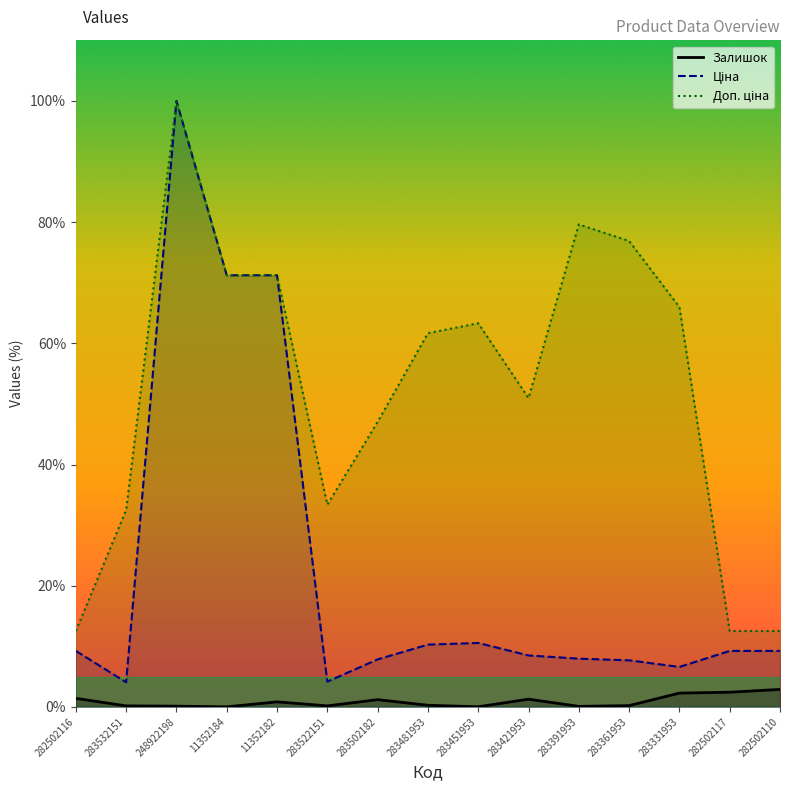

What is the difference between the Доп. ціна values at 283361953 and 282502116?

64.4